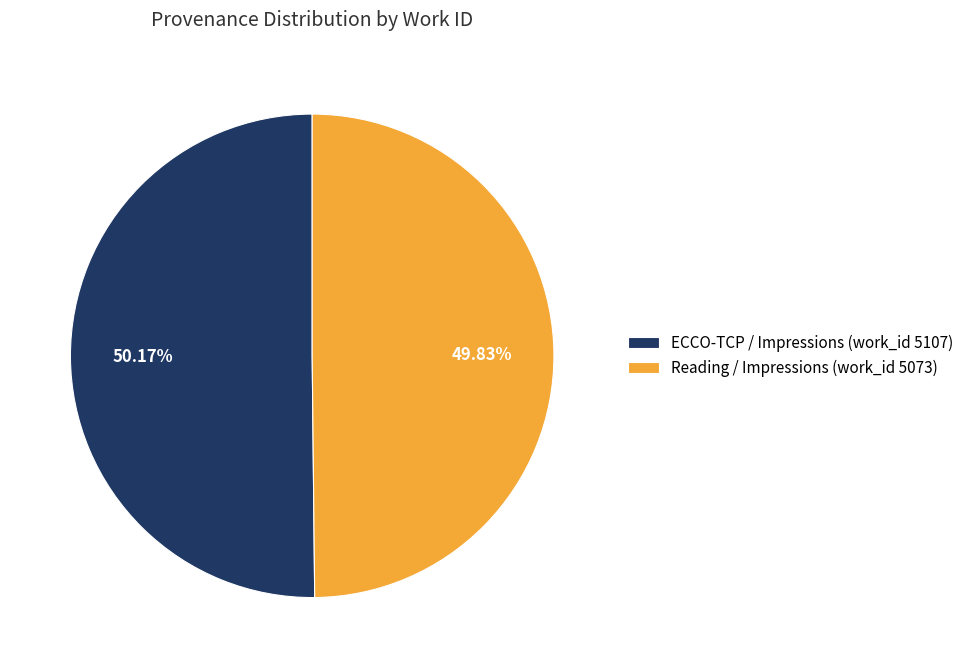

Is there a majority slice in this chart?

Yes